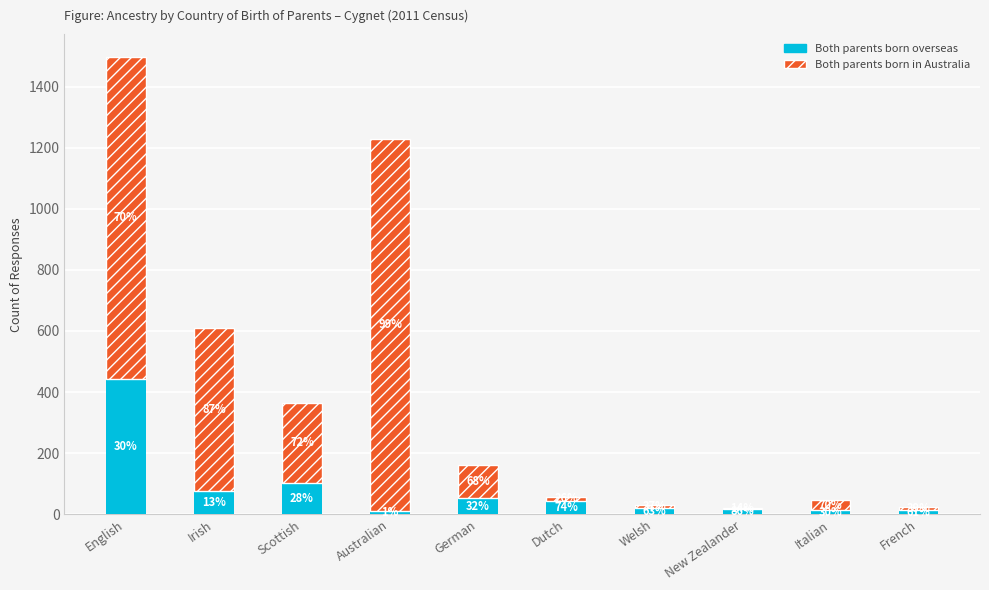

What is the sum of the Both parents born in Australia values at New Zealander and Irish?

537